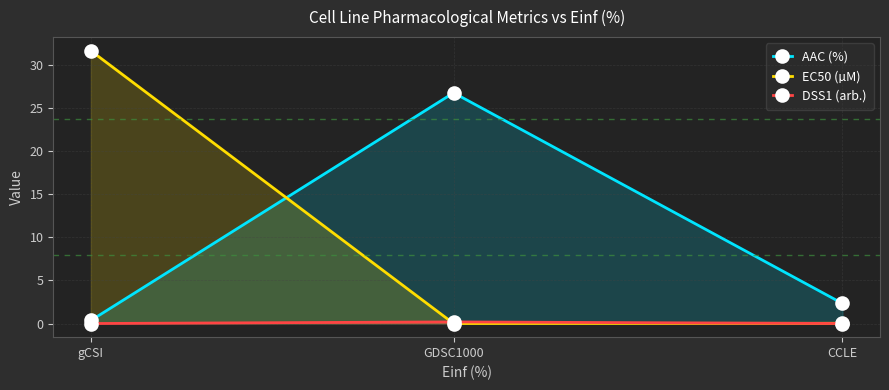

Which series changed the most between CCLE and gCSI?

EC50 (µM)